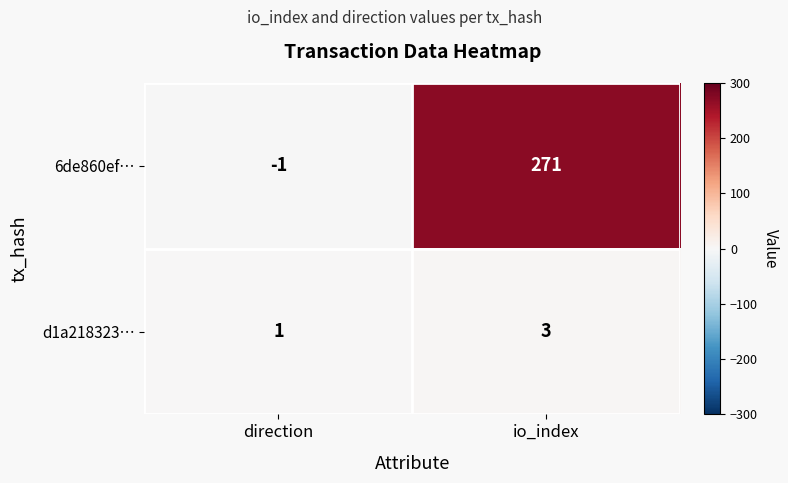

What is the difference between the maximum and minimum values in the 6de860ef… series?

272